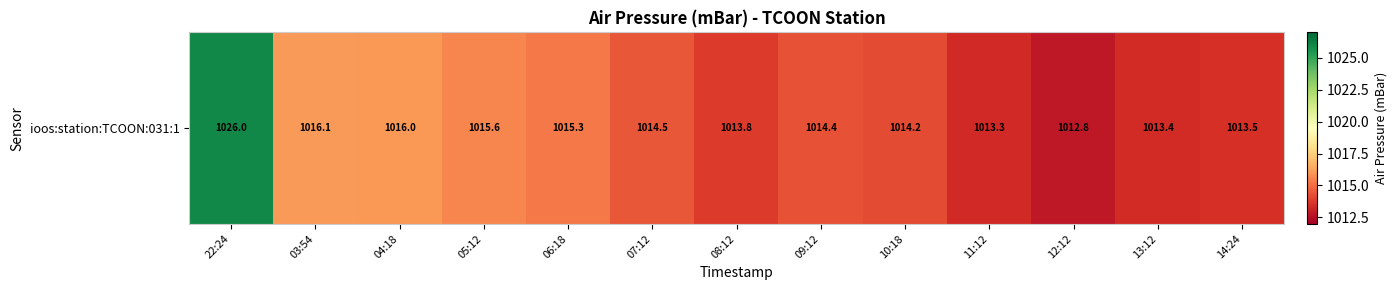

Rank the categories by value from highest to lowest.

22:24, 03:54, 04:18, 05:12, 06:18, 07:12, 09:12, 10:18, 08:12, 14:24, 13:12, 11:12, 12:12